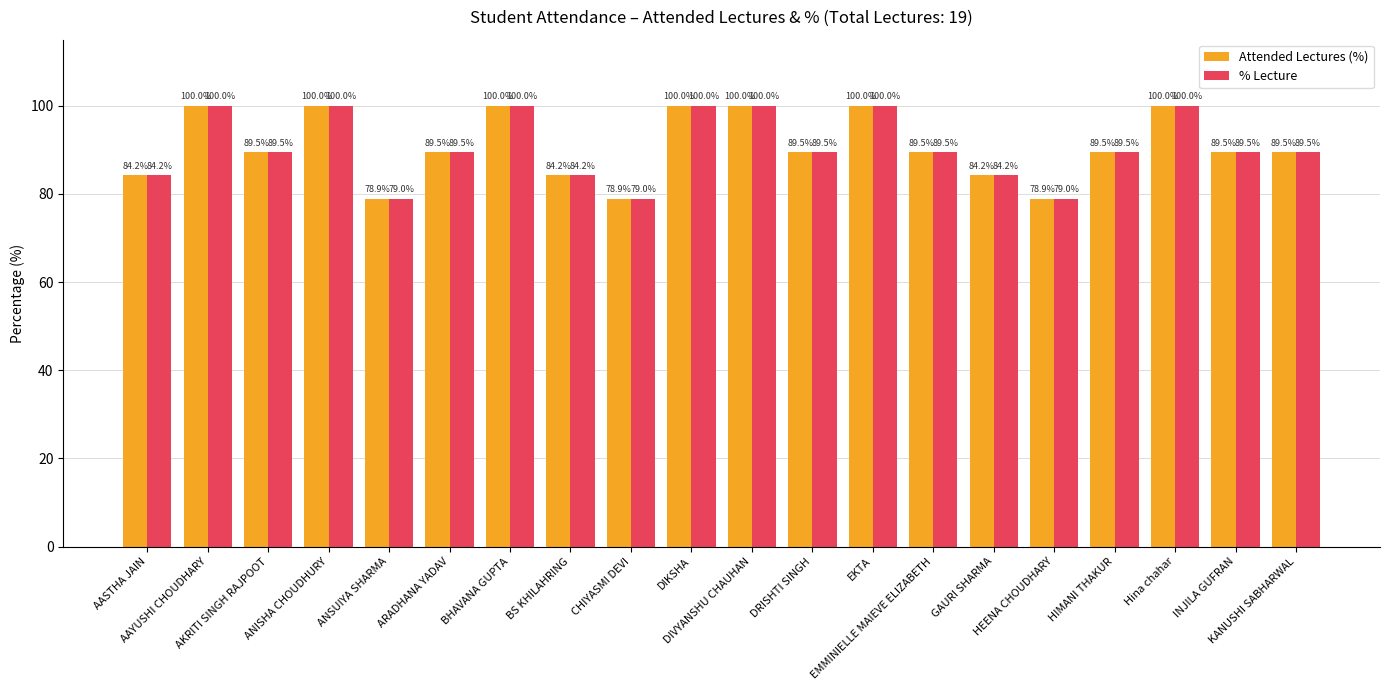

At how many categories does at least one series exceed 88?

14